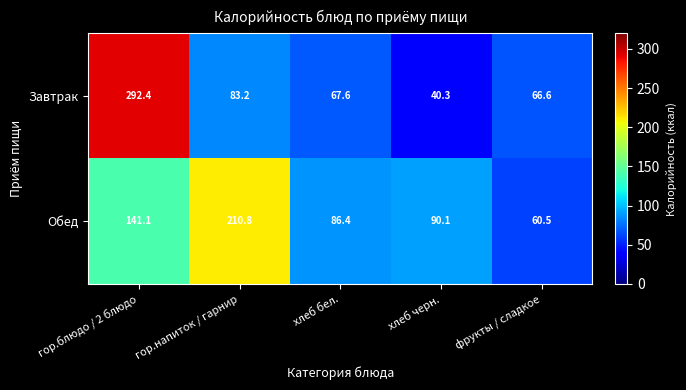

What is the maximum value shown in the chart?

292.4